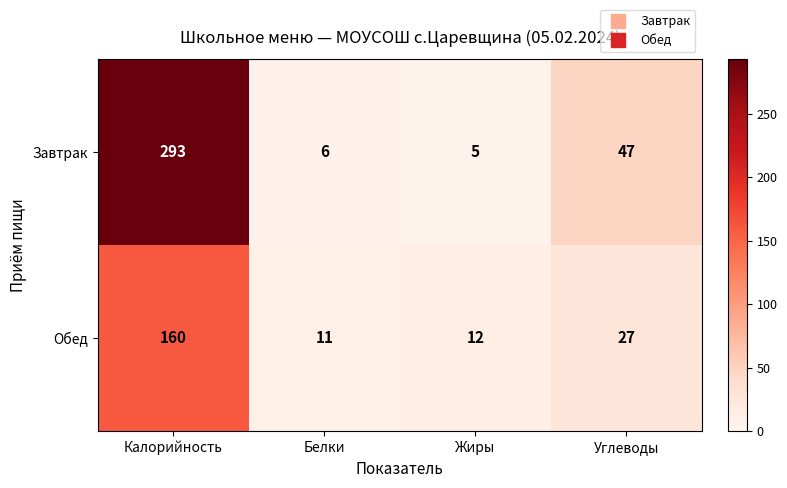

What is the sum of all Обед values?

210